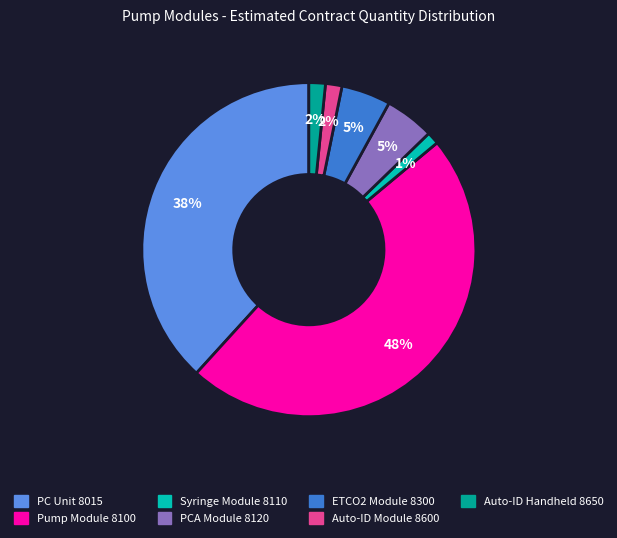

The ETCO2 Module 8300 slice represents 5% of the pie. True or false?

True